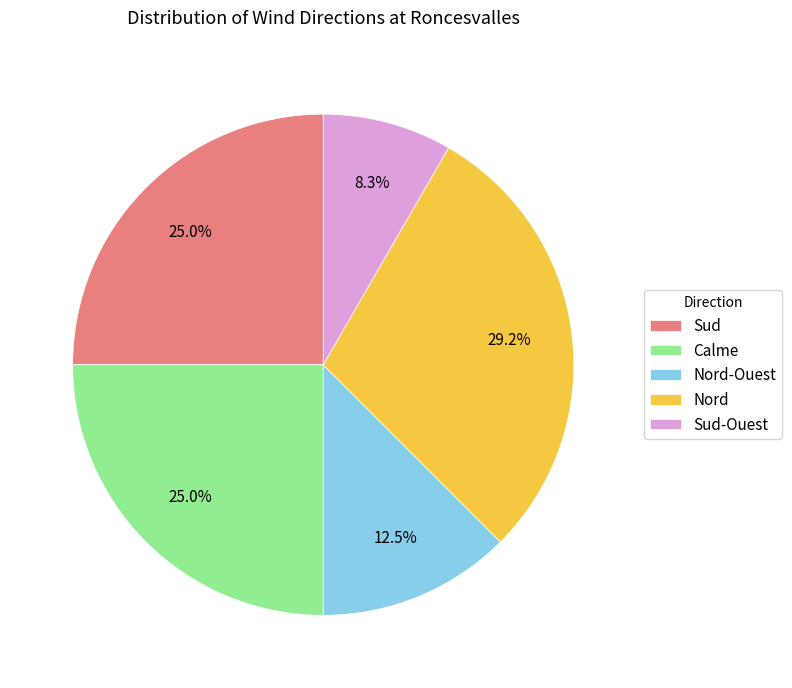

Combined, do Sud-Ouest and Nord-Ouest account for over 50%?

No